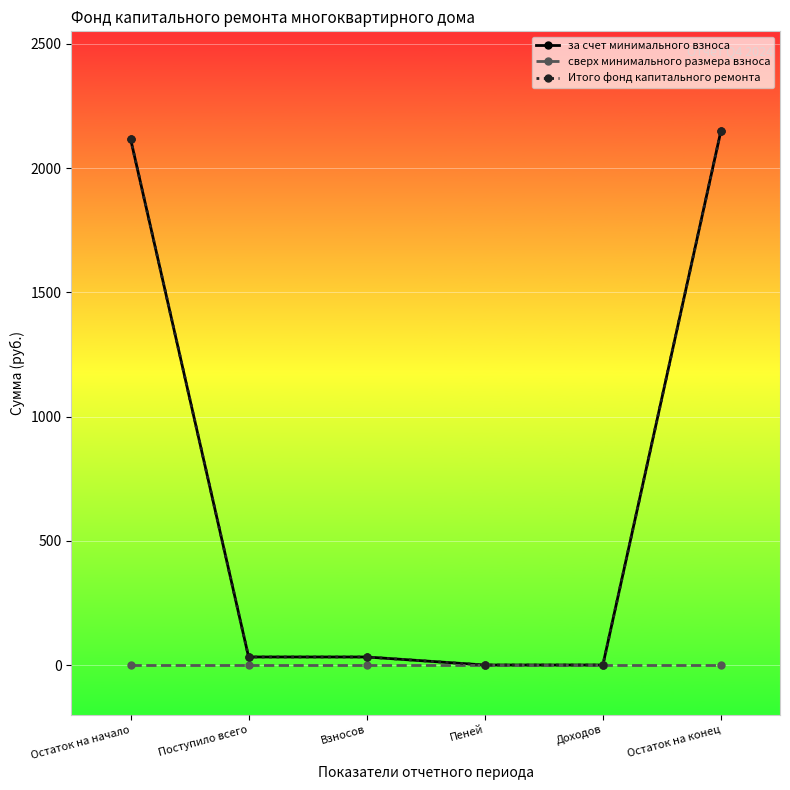

Is this an area chart (filled region under the line)?

No